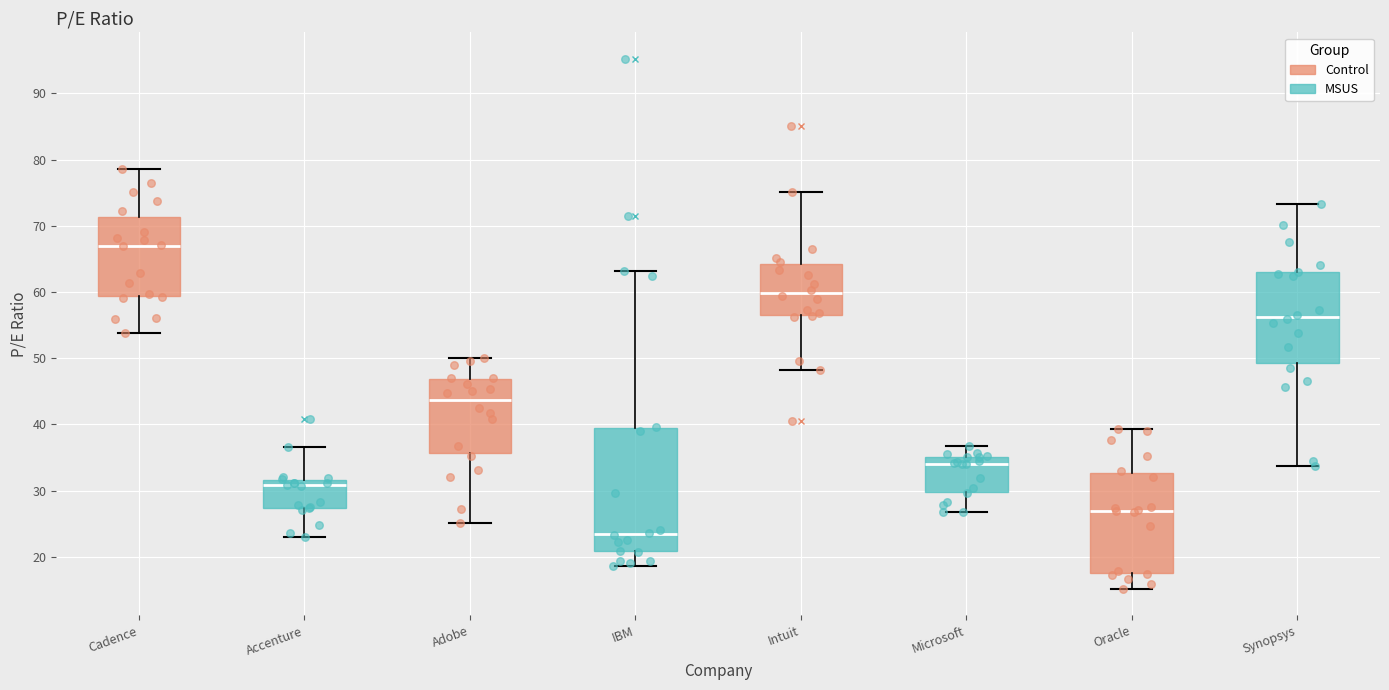

Where does the median line of the box for Oracle sit on the y-axis? The values are not printed on the chart, so give them approximately, as read against the axis.

27